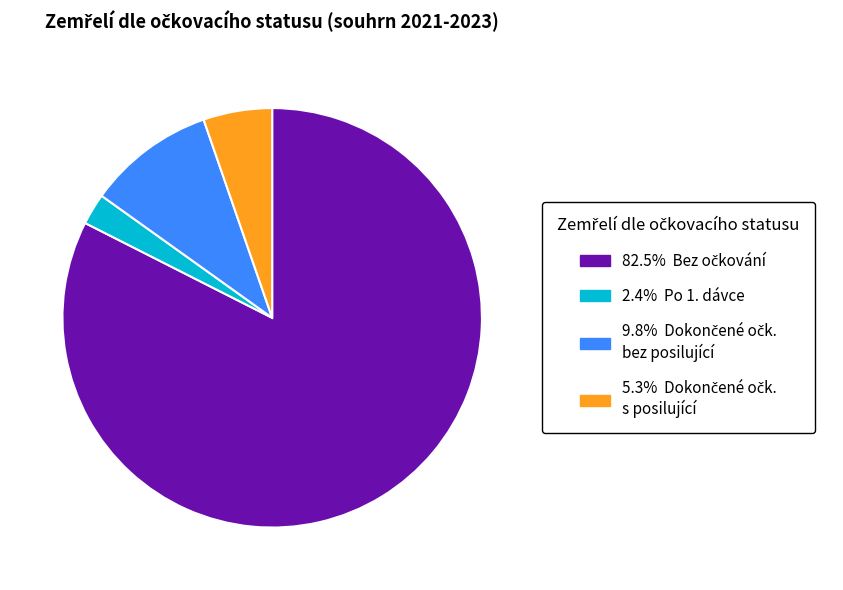

Is there a majority slice in this chart?

Yes